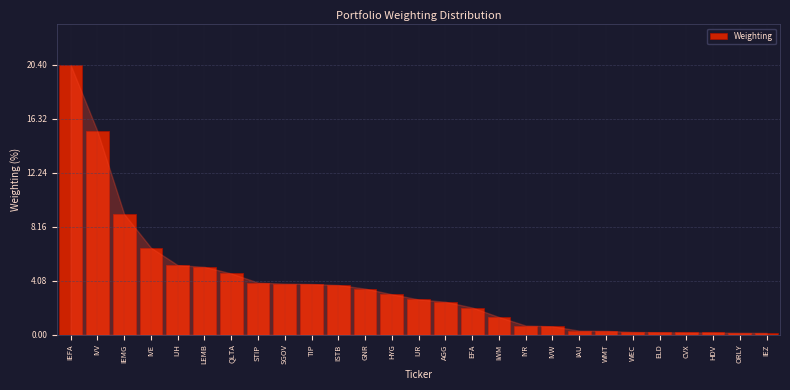

What is the label of the 5th bar from the left?

IJH